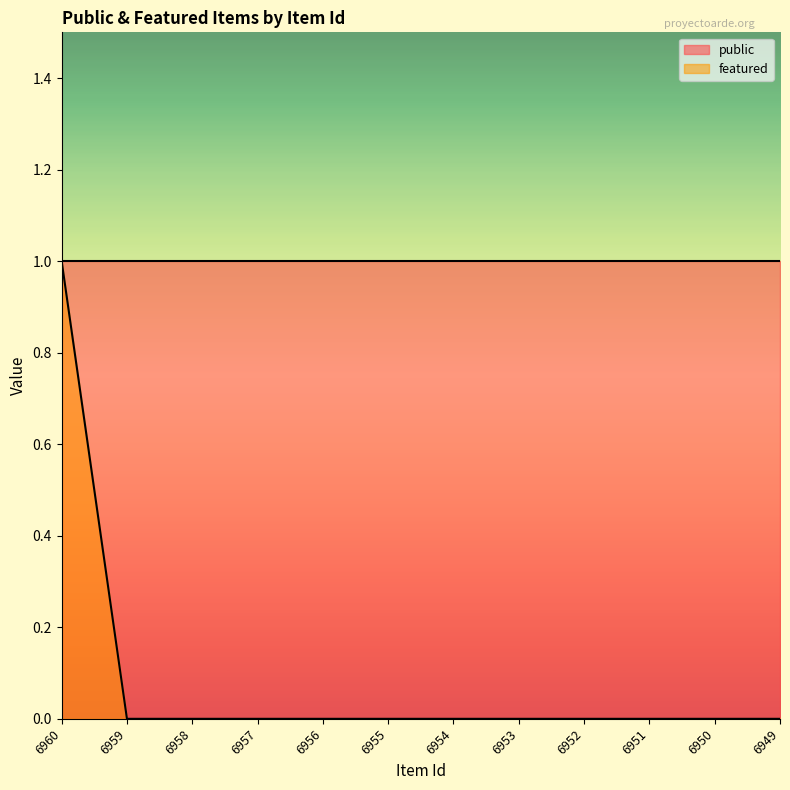

What is the maximum value shown in the chart?

1